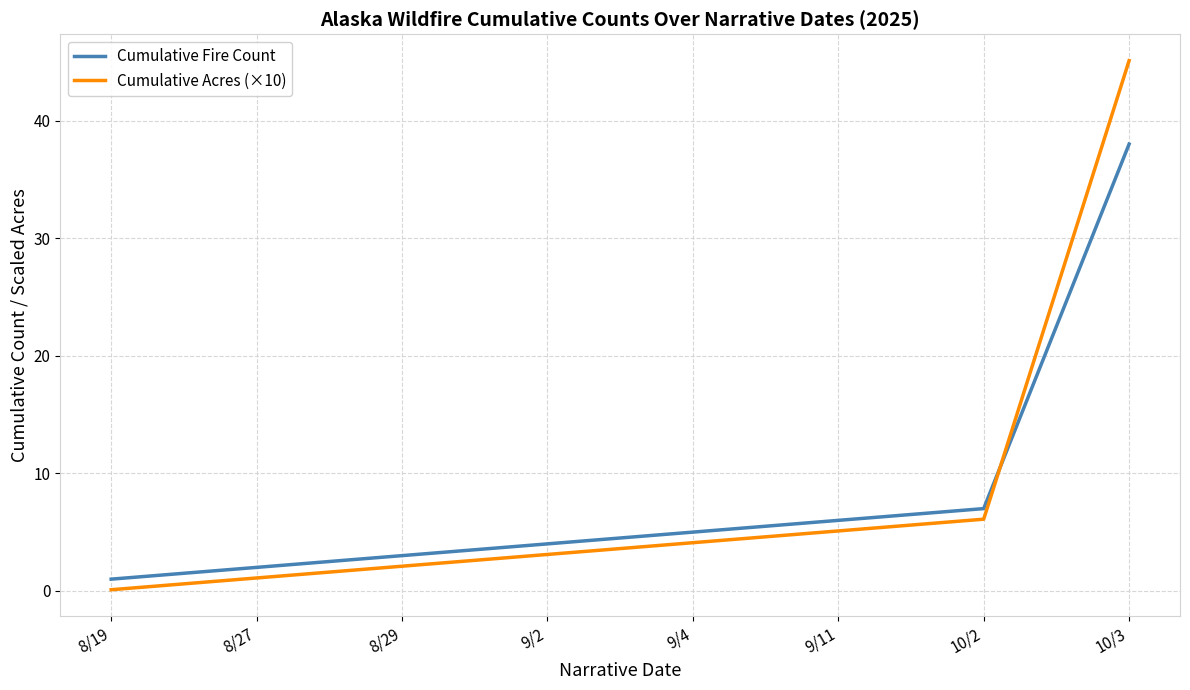

Which series has the largest range (max minus min)?

Cumulative Acres (×10)